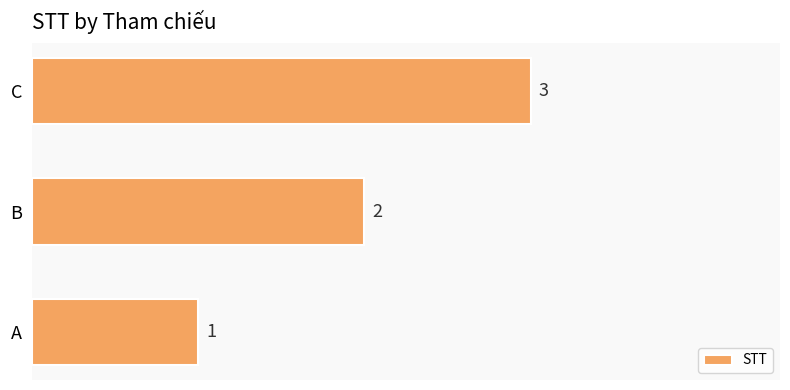

What is the difference between the maximum and second lowest values?

1